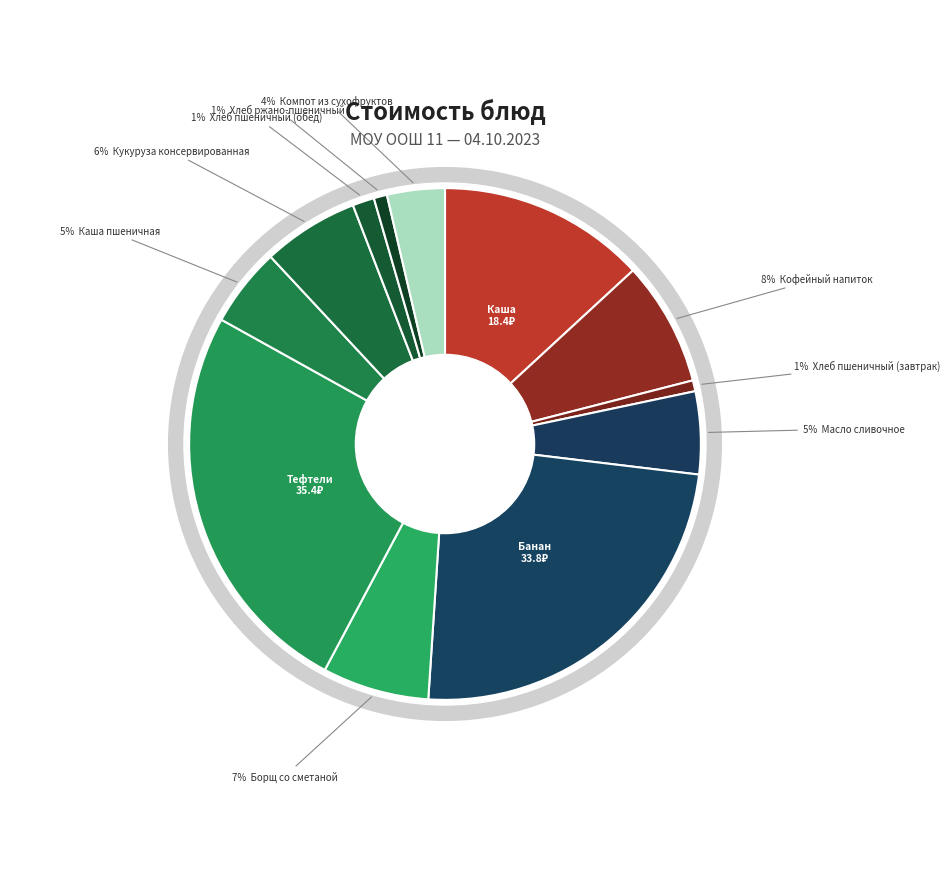

Which slice is the largest?

Тефтели мясные